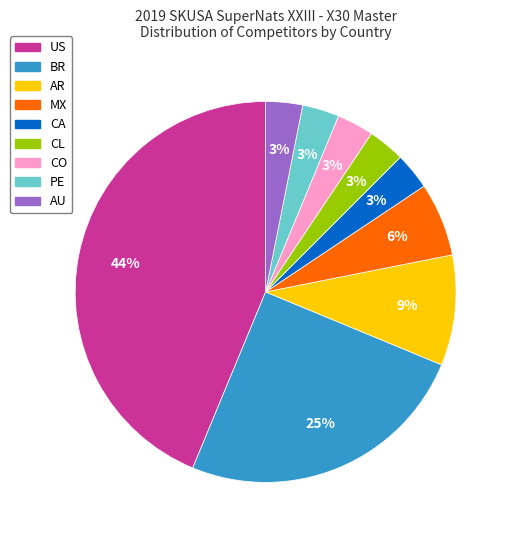

The CA slice represents 3% of the pie. True or false?

True